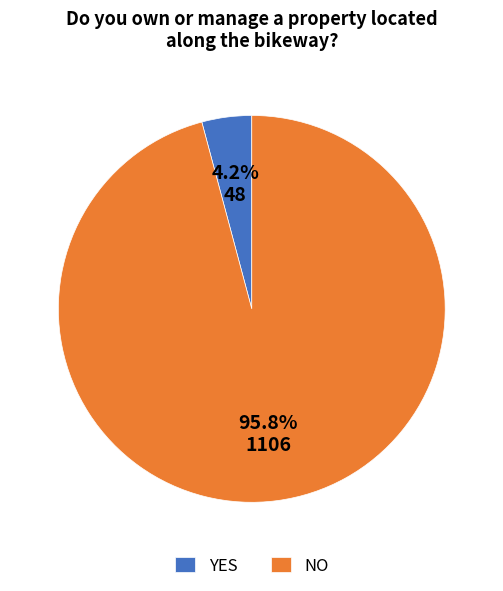

Do YES and NO together represent more than half of the pie?

Yes